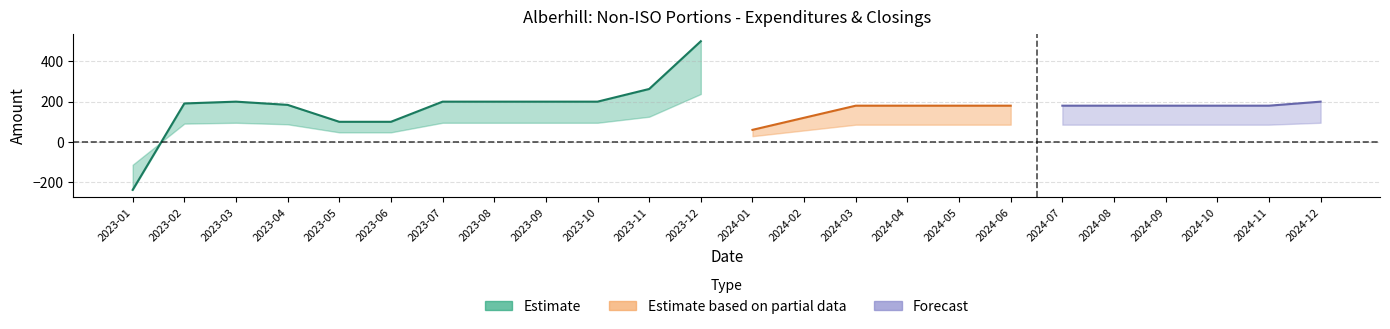

What is the value of the Expenditures Charges point at the 17th from the left?

180.0